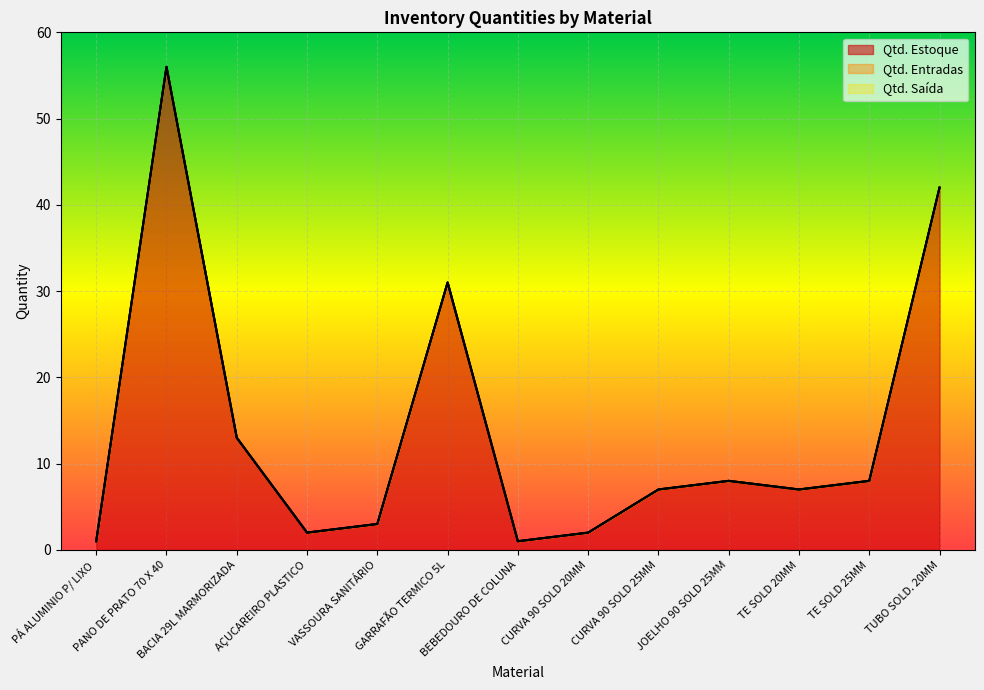

Is the value of Qtd. Entradas at VASSOURA SANITÁRIO greater than the value of Qtd. Saída at GARRAFÃO TERMICO 5L?

No